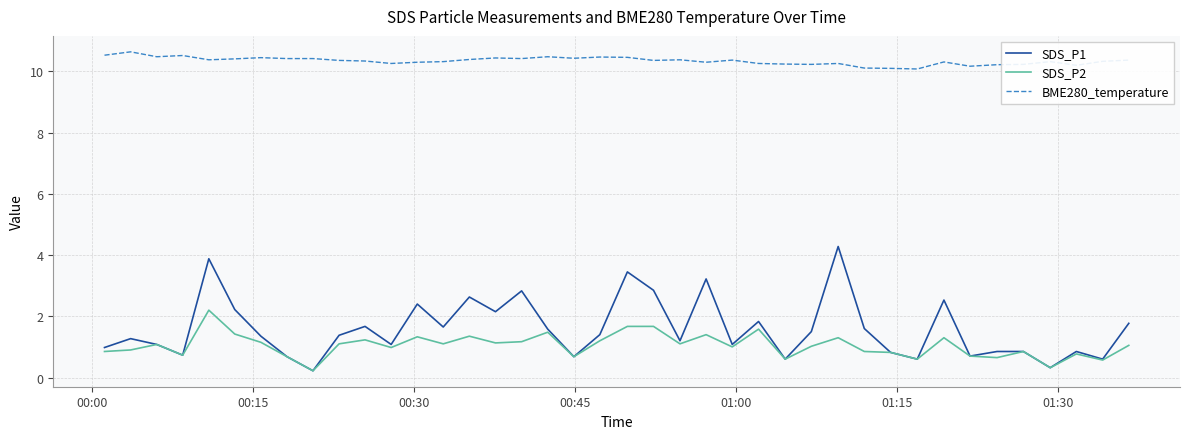

Which series has the widest spread of values?

SDS_P1